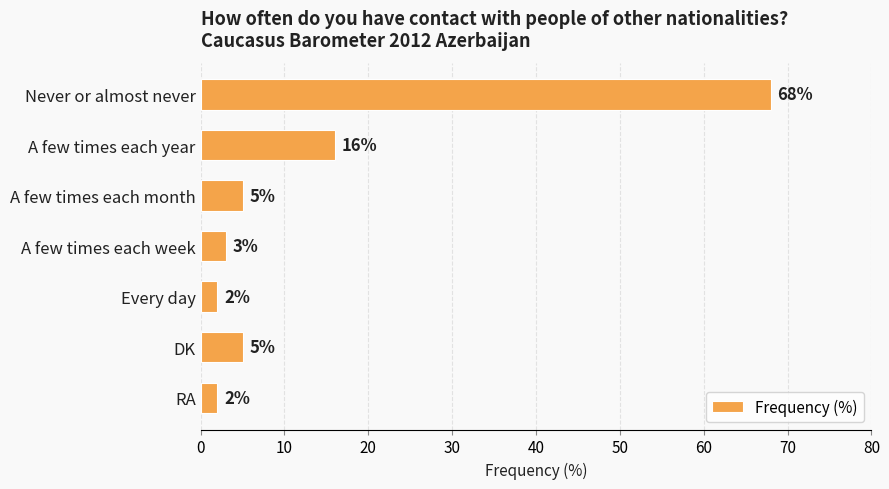

At which label is the value closest to 35?

A few times each year